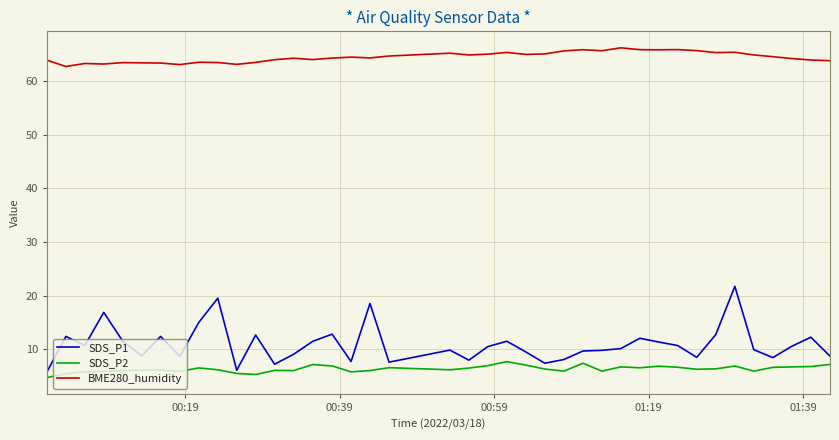

What is the average value of the SDS_P2 series?

6.3